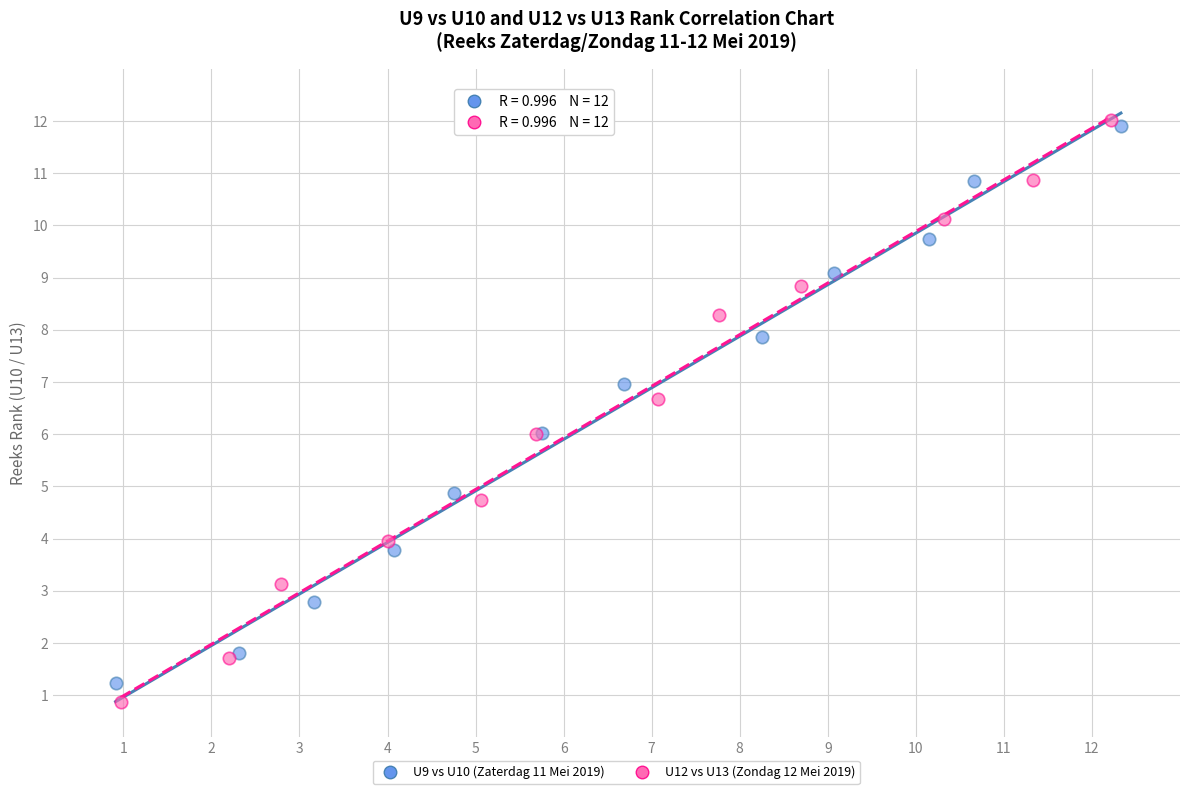

Which series has the widest spread of Y values?

U12 vs U13 (Zondag 12 Mei 2019)